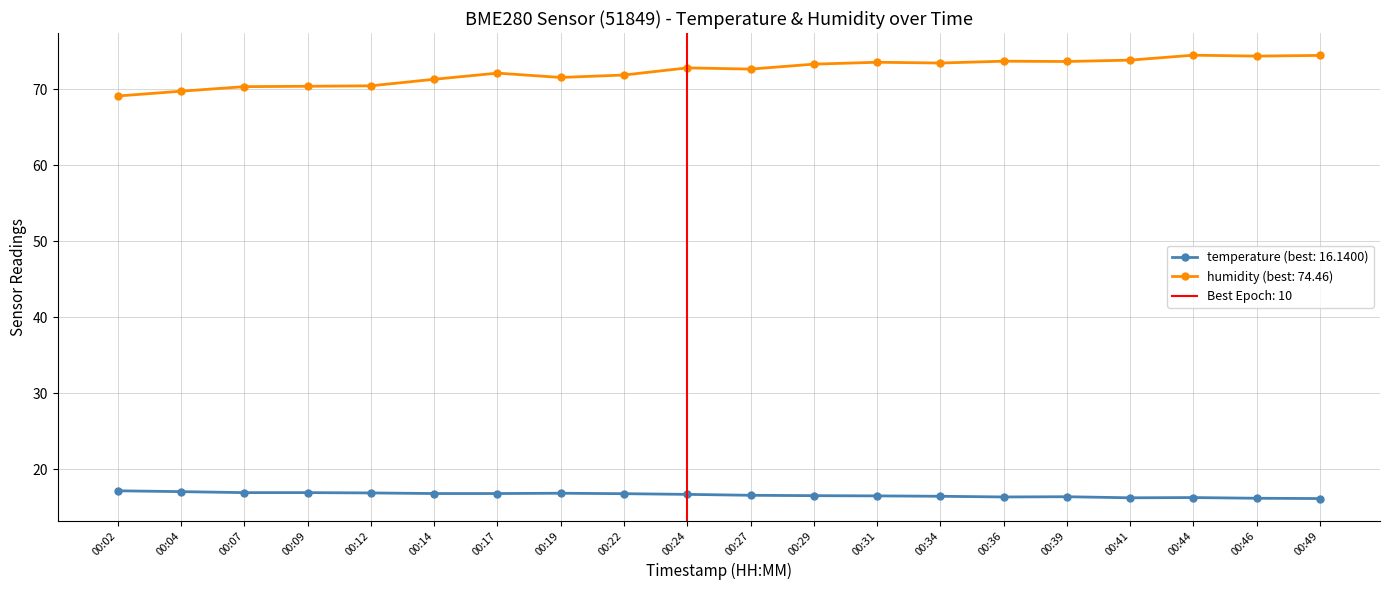

What is the minimum value for temperature?

16.1